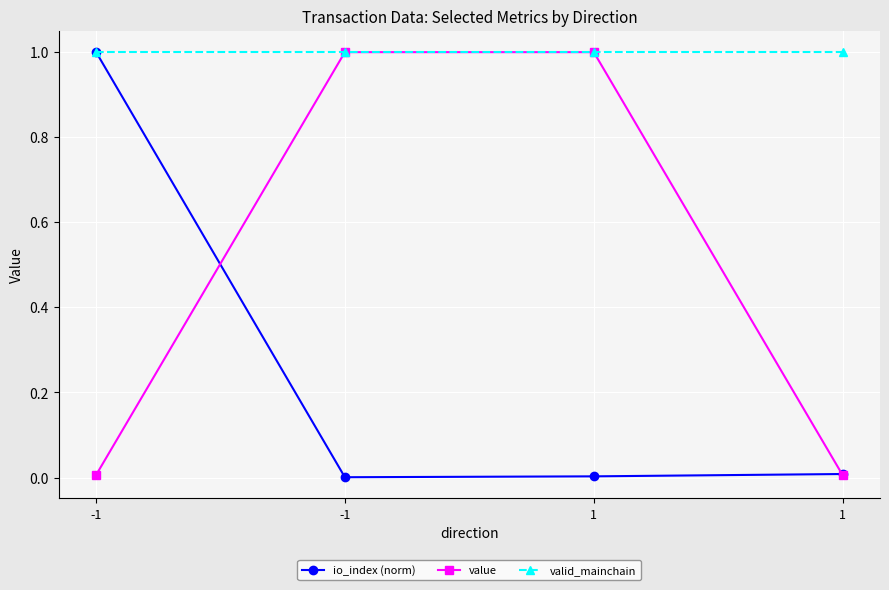

Which series has the widest spread of values?

io_index (norm)